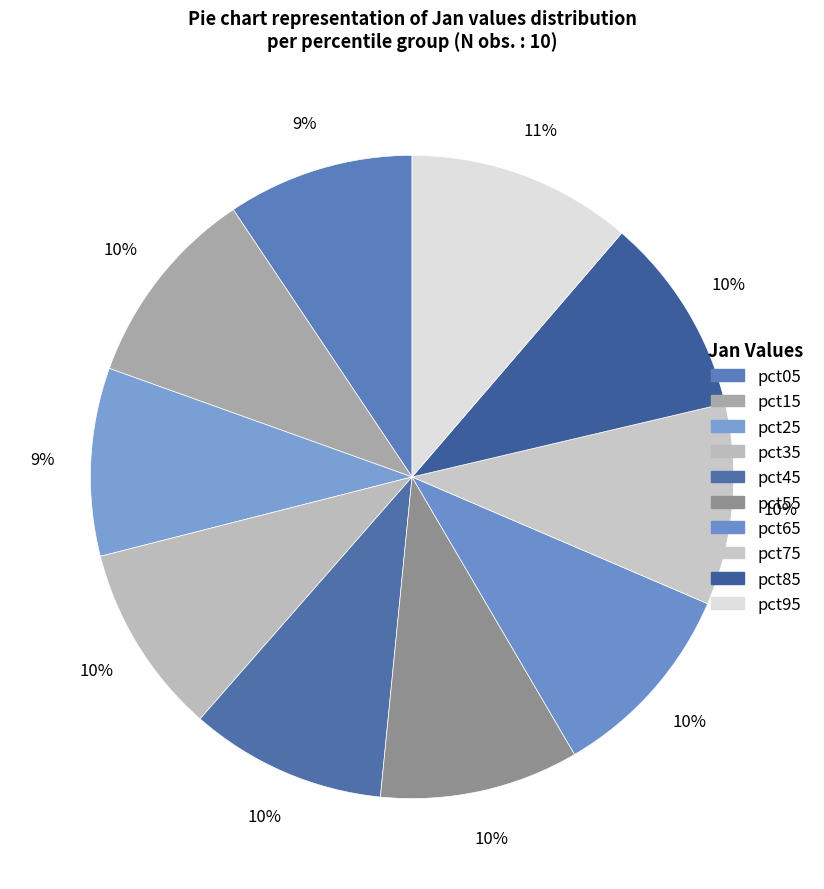

Rank the categories by value from highest to lowest.

pct95, pct15, pct75, pct65, pct85, pct55, pct45, pct35, pct25, pct05